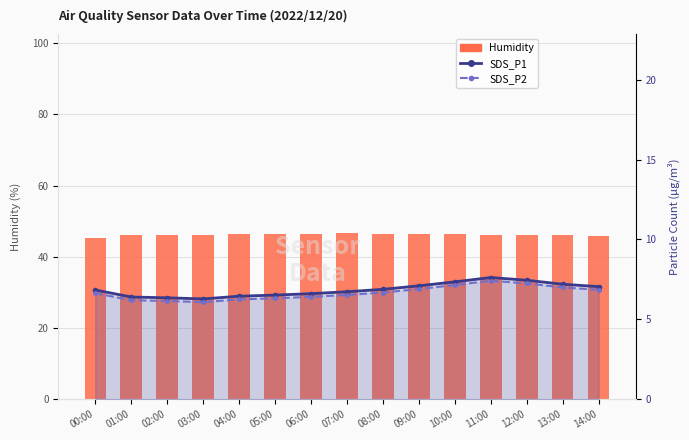

What is the average value of the SDS_P1 series?

6.9